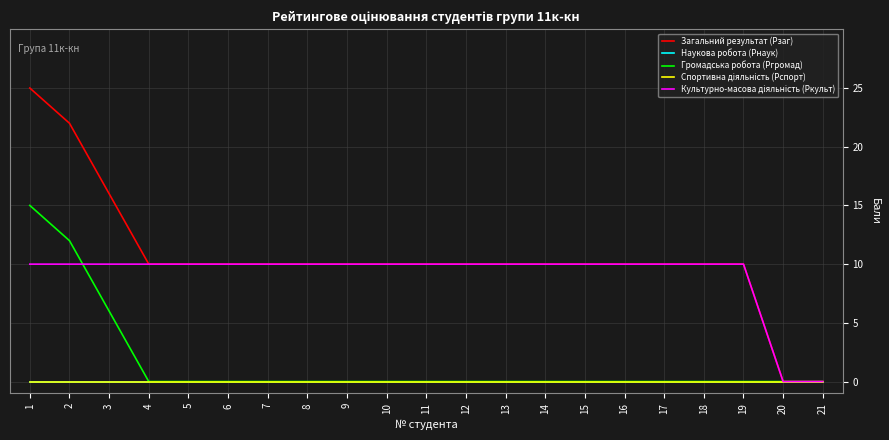

What is the difference between the highest and lowest values at 18?

10